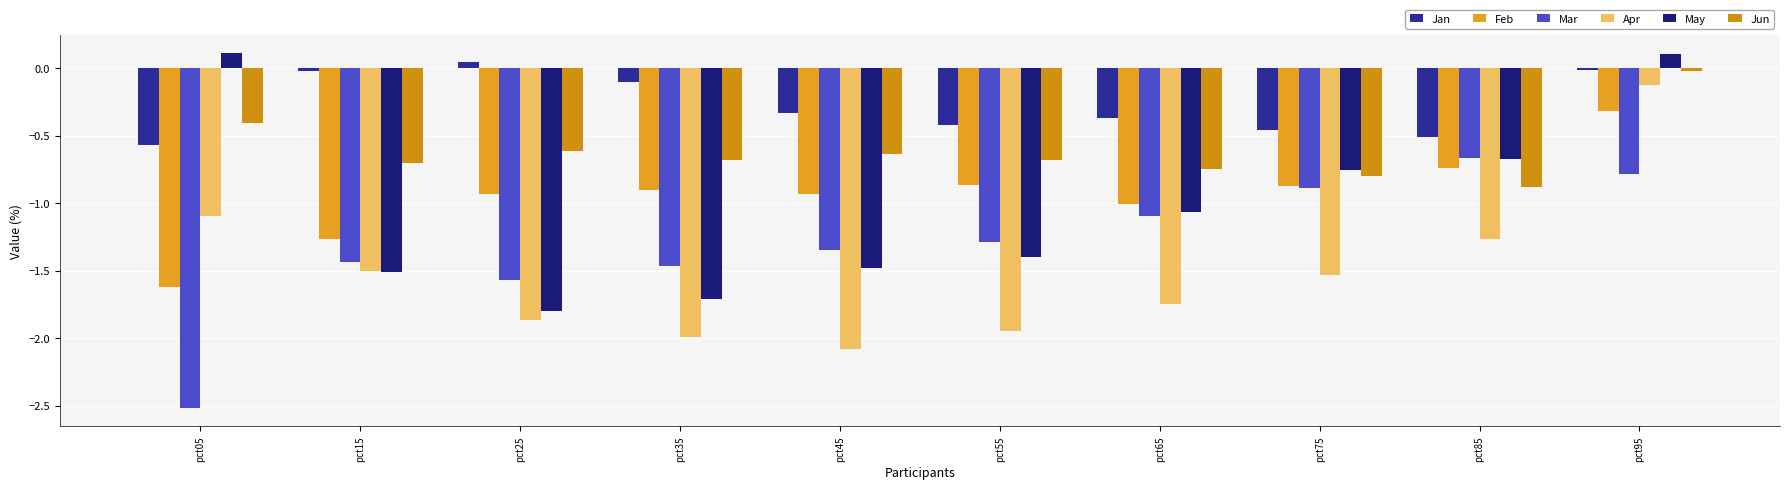

At how many categories does at least one series exceed -1?

10